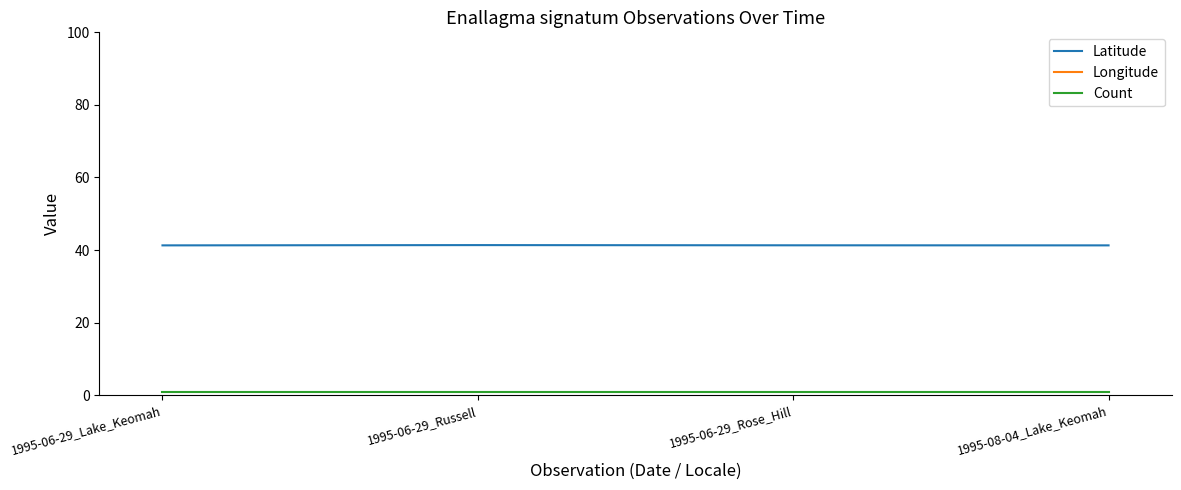

Is this an area chart (filled region under the line)?

No